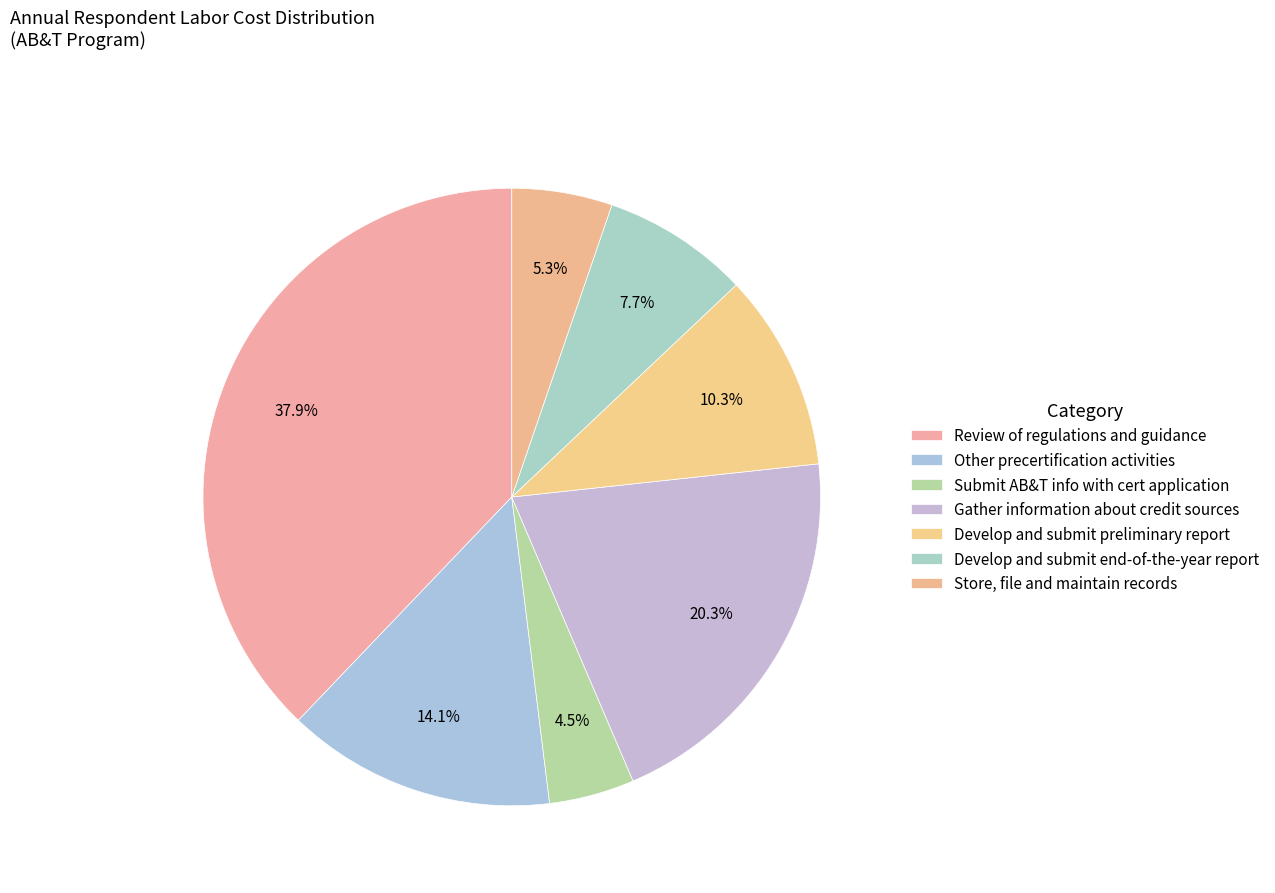

Count the number of slices in the pie.

7